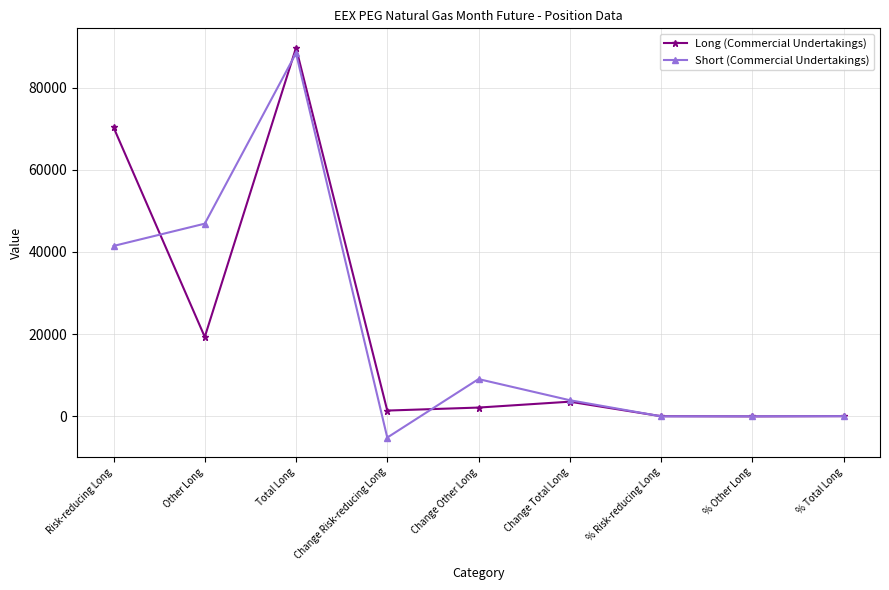

Between Other Long and Total Long, which series saw the biggest shift?

Long (Commercial Undertakings)